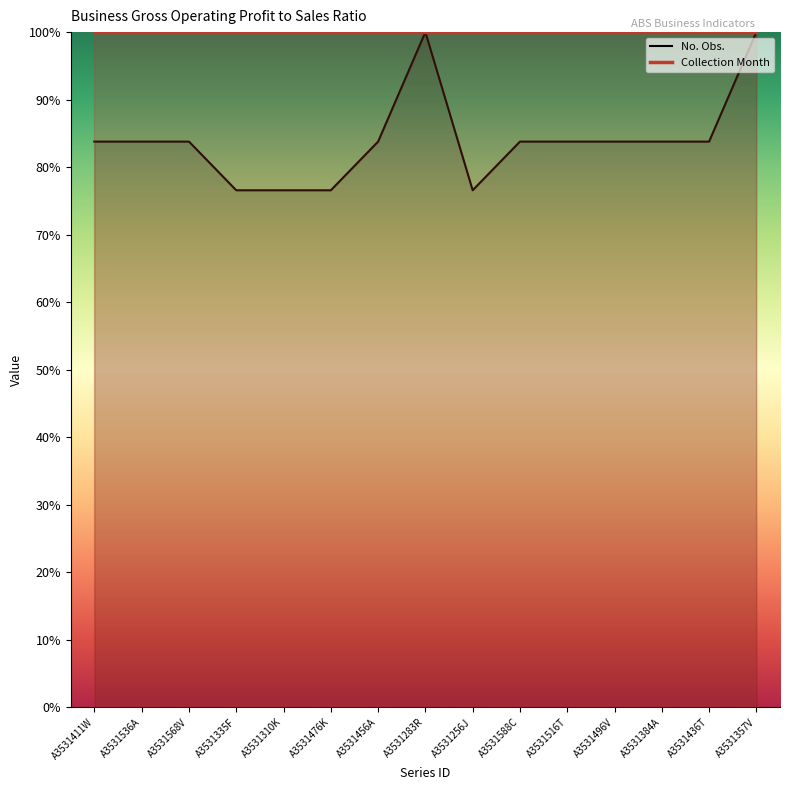

What is the maximum value shown in the chart?

100.0